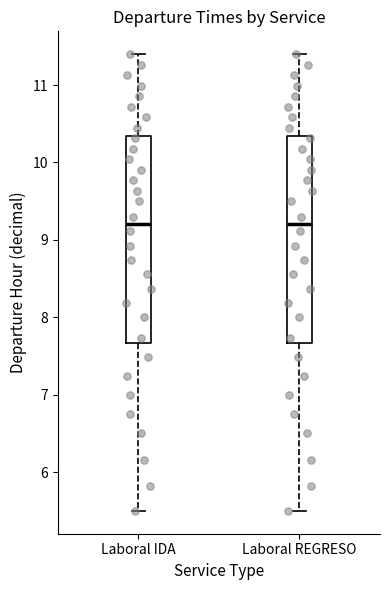

Reading left to right, transcribe this box plot: for each box, give where its median line is, the range the box spans, and where its two whiskers end, as read against the y-axis. The values are not printed on the chart, so give them approximately, as read against the axis.

Laboral IDA: median 9.2, box 7.7 to 10.3, whiskers 5.5 to 11.4
Laboral REGRESO: median 9.2, box 7.7 to 10.3, whiskers 5.5 to 11.4